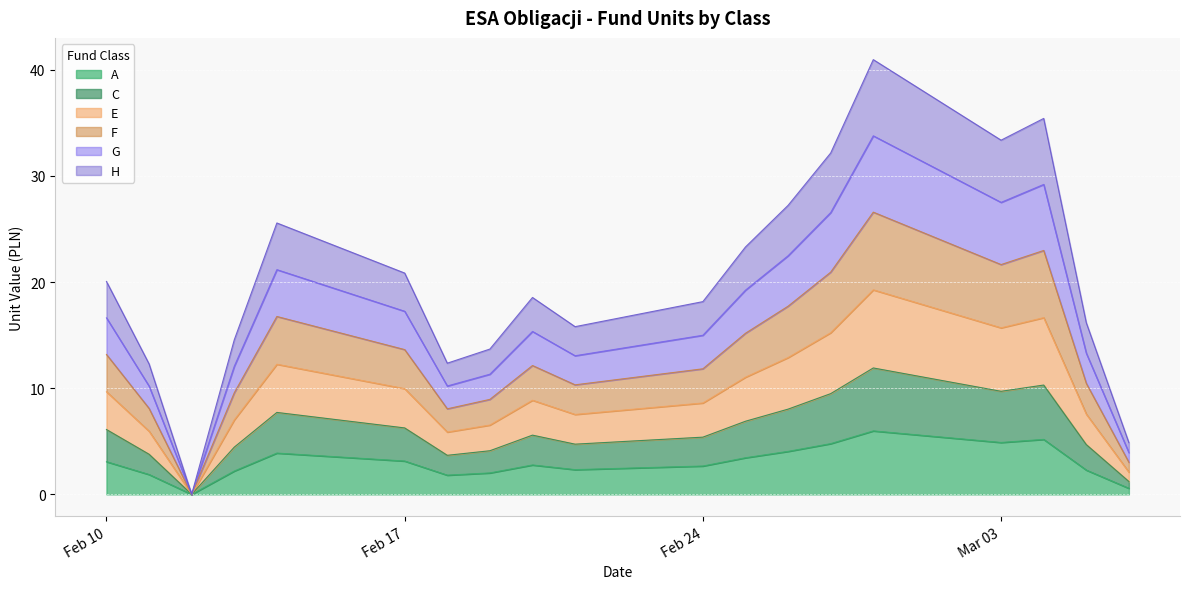

At 2025-02-14, list the series in order from largest to smallest.

E, F, G, H, C, A